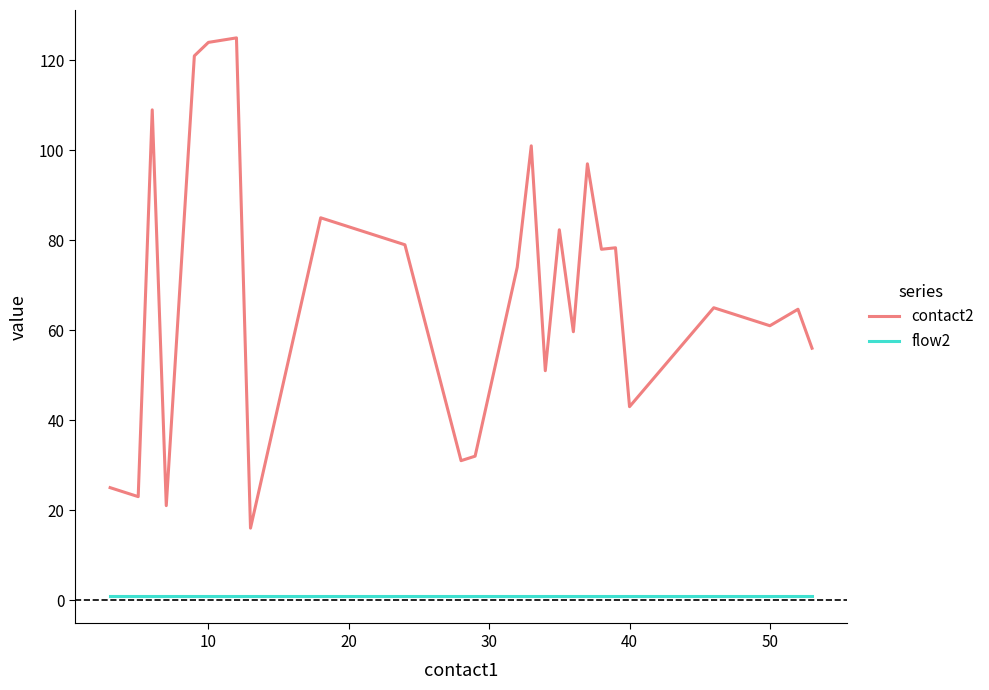

How many distinct data groups are displayed?

2